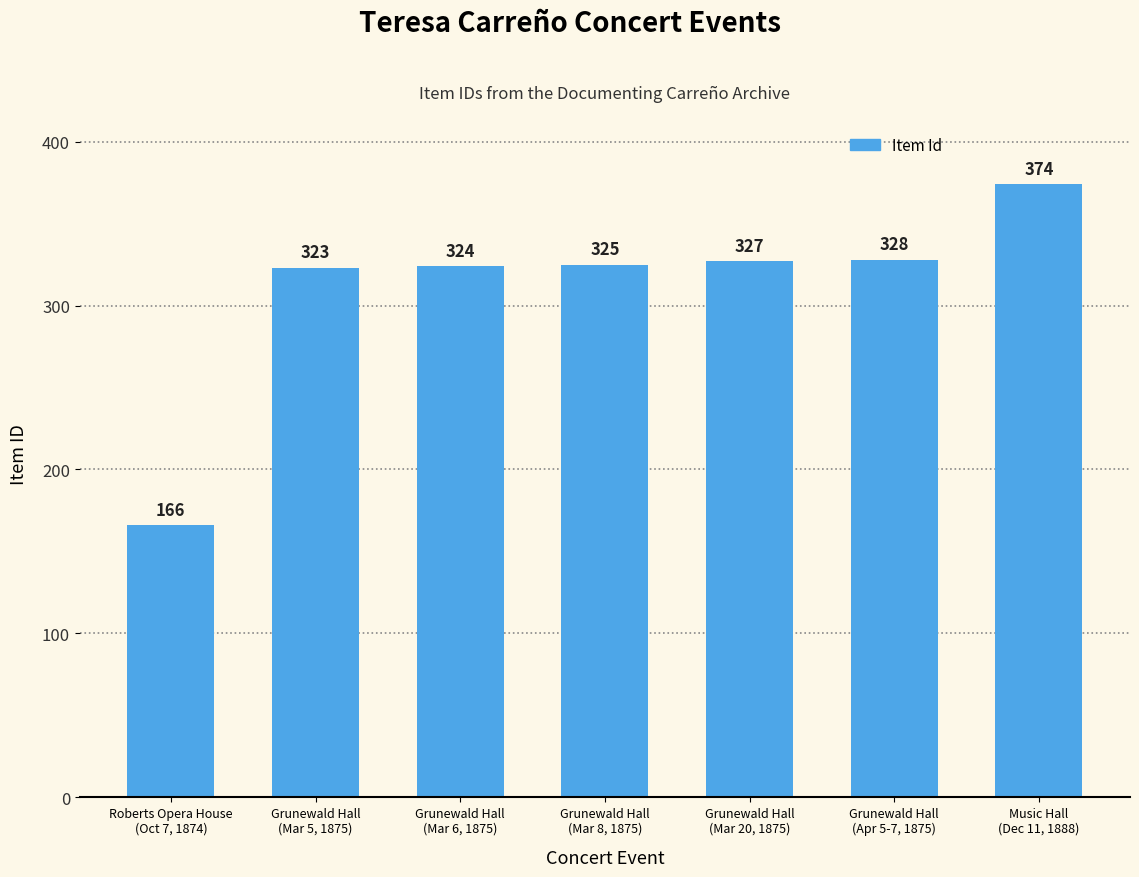

Which label corresponds to the largest value in the chart?

Music Hall
(Dec 11, 1888)